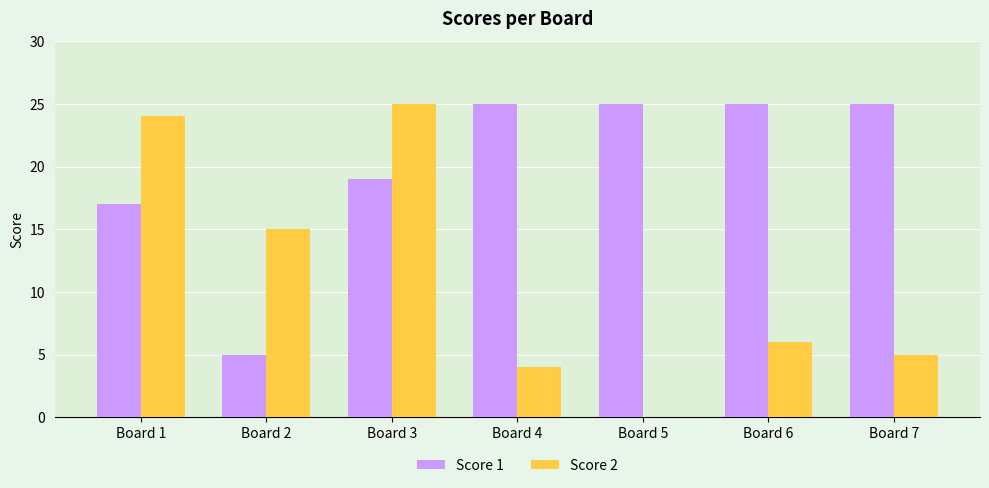

What is the sum of all Score 1 values?

141